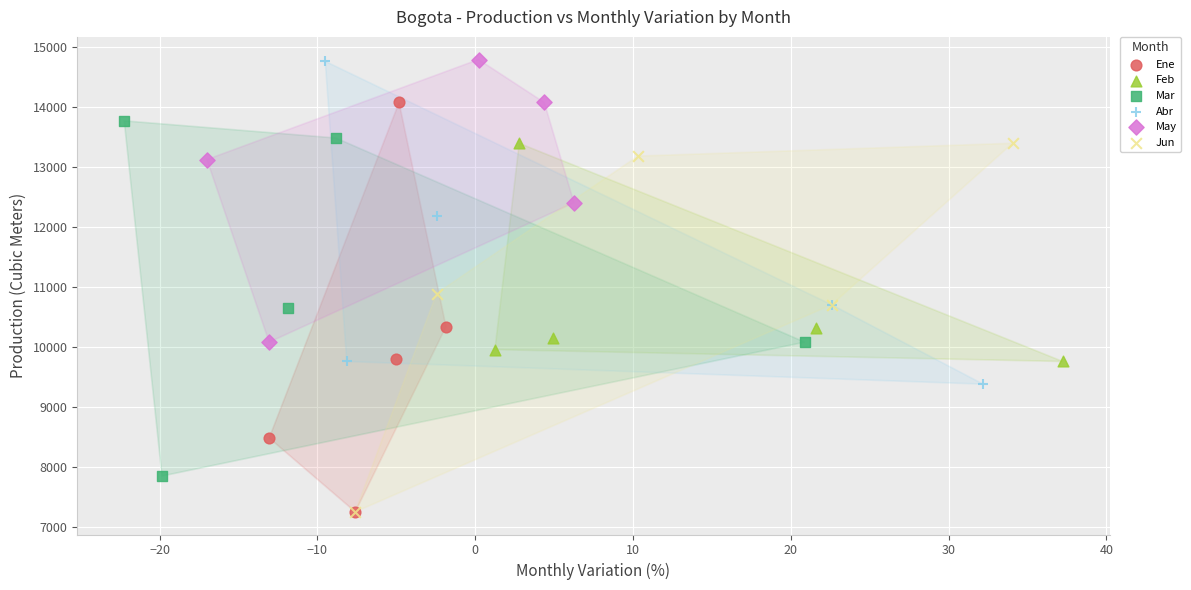

Which series has the widest spread of Y values?

Ene